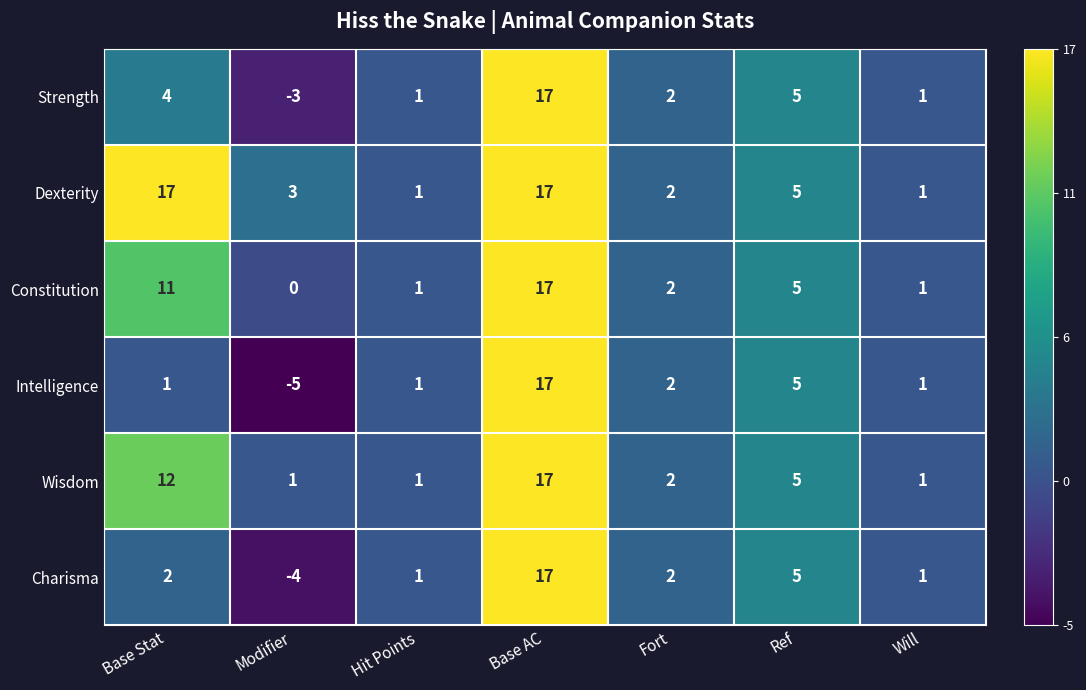

At Modifier, list the series in order from smallest to largest.

Intelligence, Charisma, Strength, Constitution, Wisdom, Dexterity